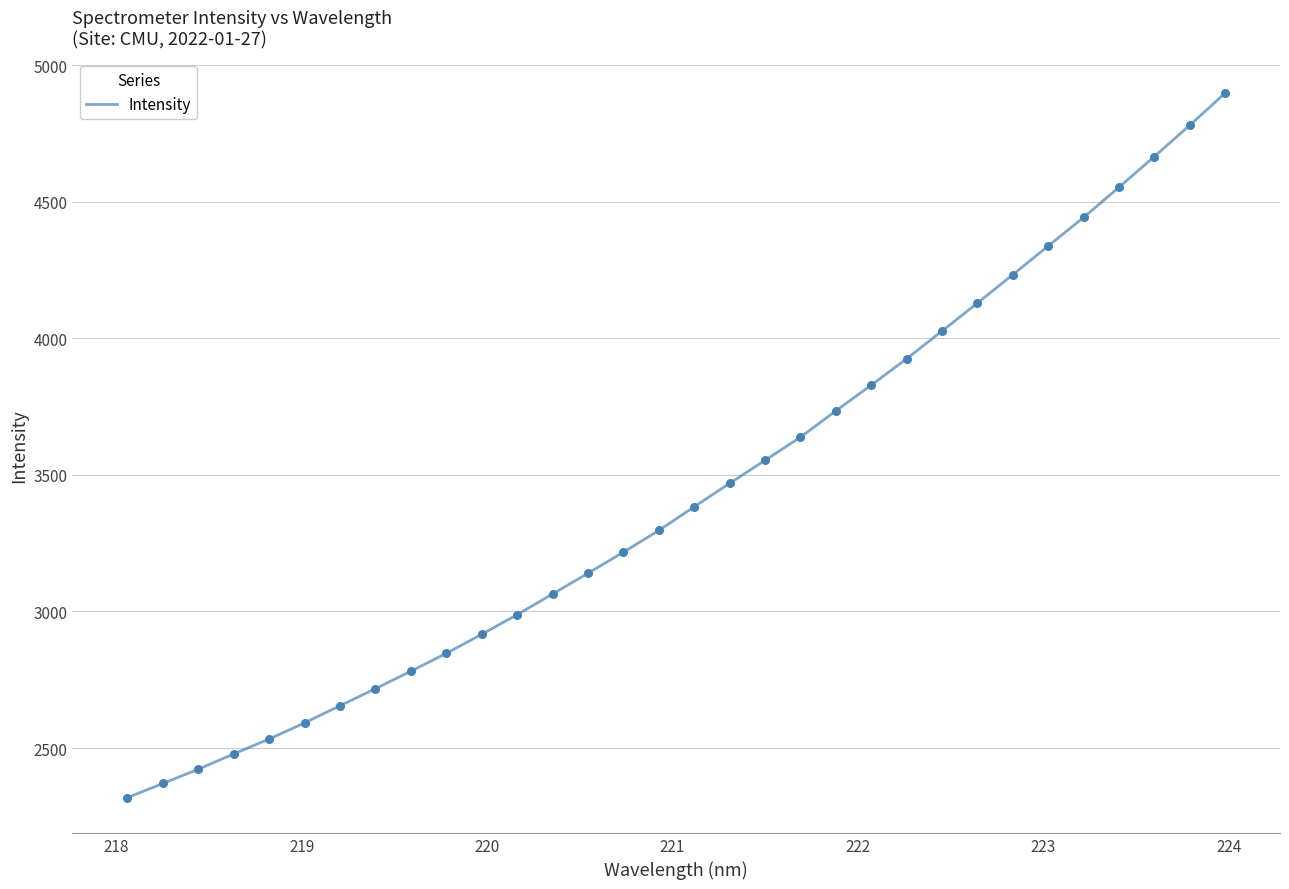

What is the difference between the maximum and minimum values?

2578.8